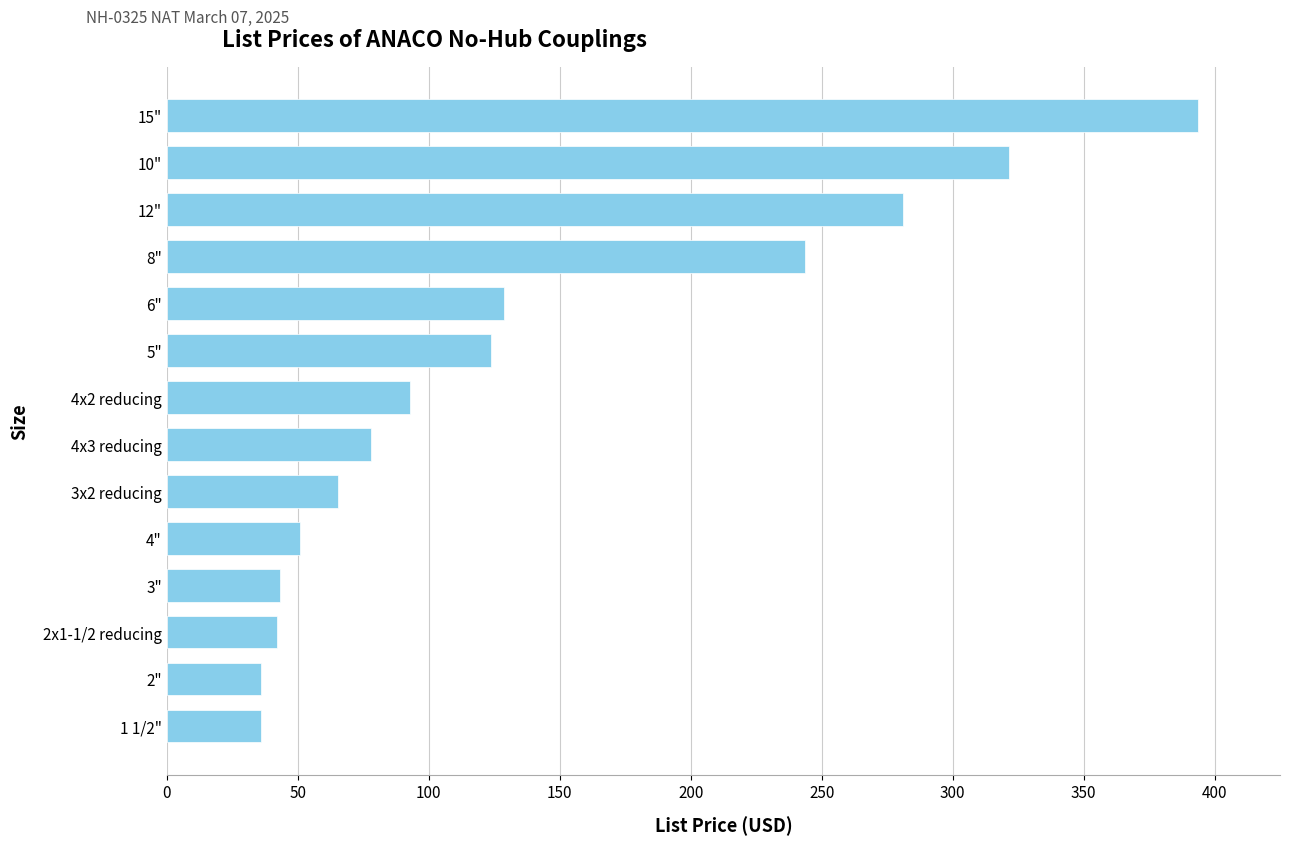

What is the difference between the values at 12" and 5"?

157.0